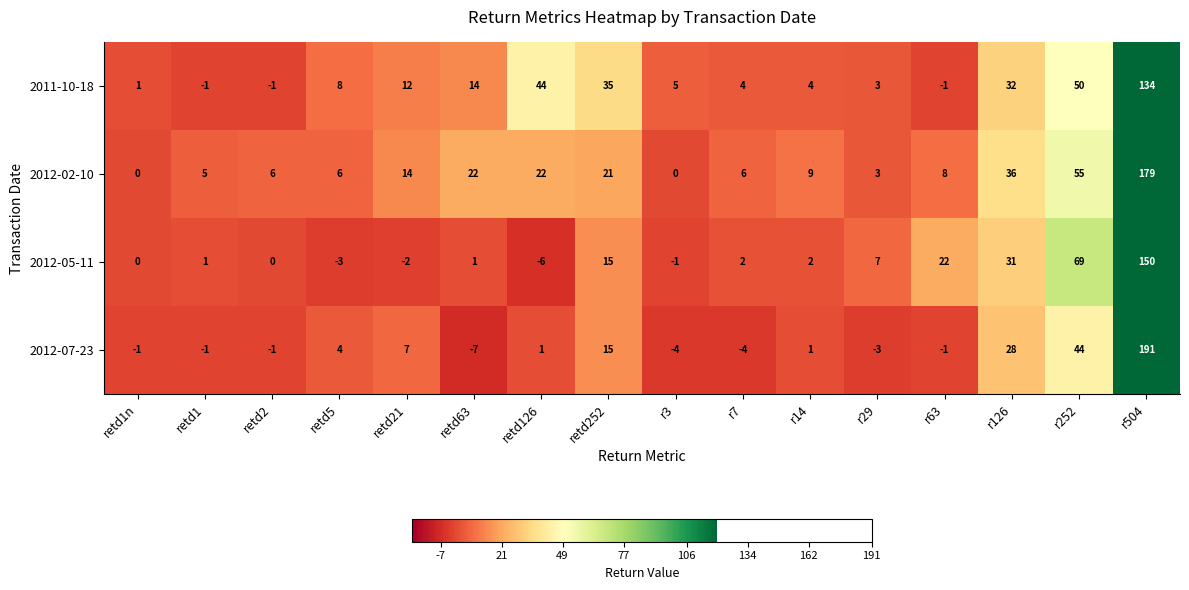

What is the sum of the 2012-05-11 values at r29 and r3?

6